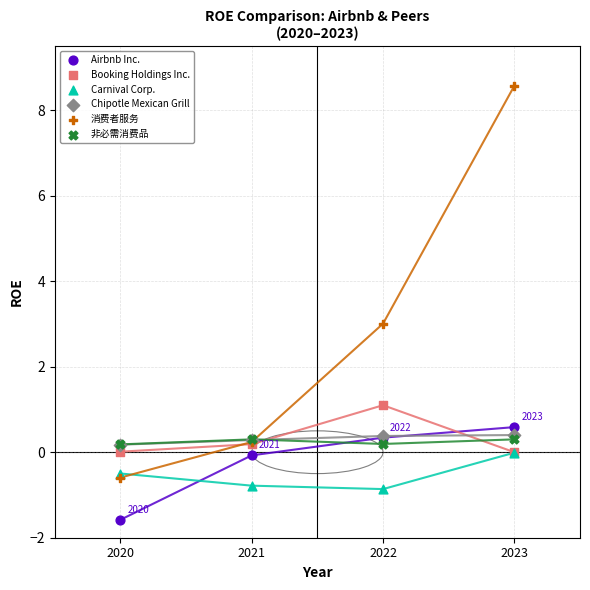

What are all the series names shown in the legend?

Airbnb Inc., Booking Holdings Inc., Carnival Corp., Chipotle Mexican Grill, 消费者服务, 非必需消费品